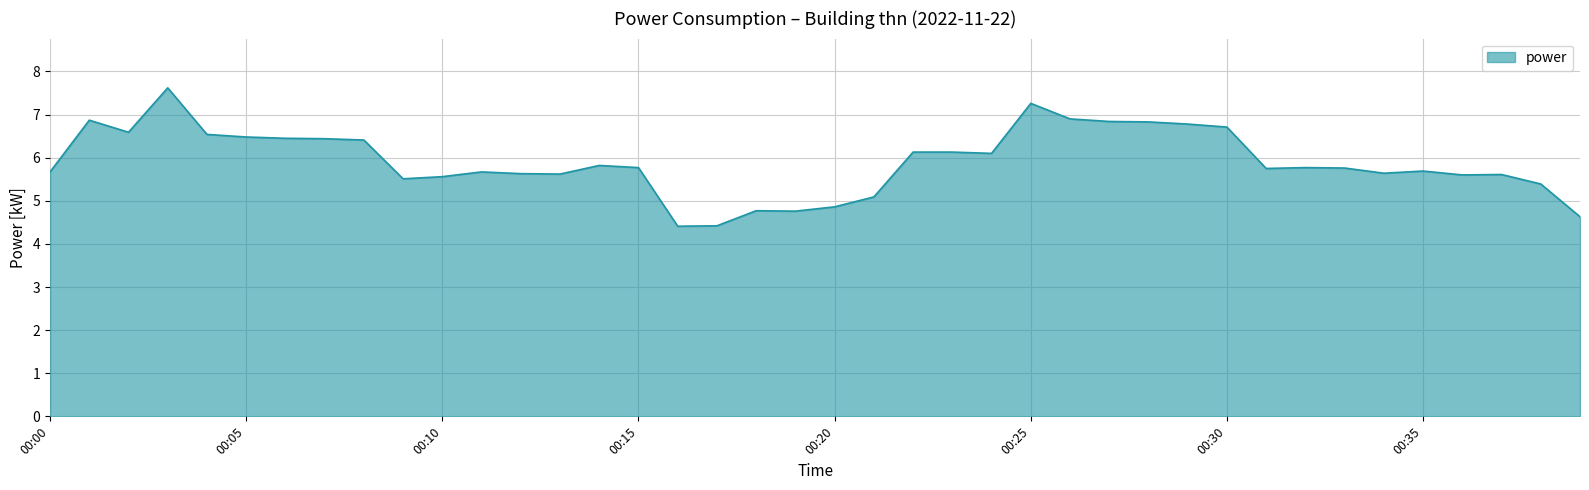

What is the greatest value displayed?

7.6